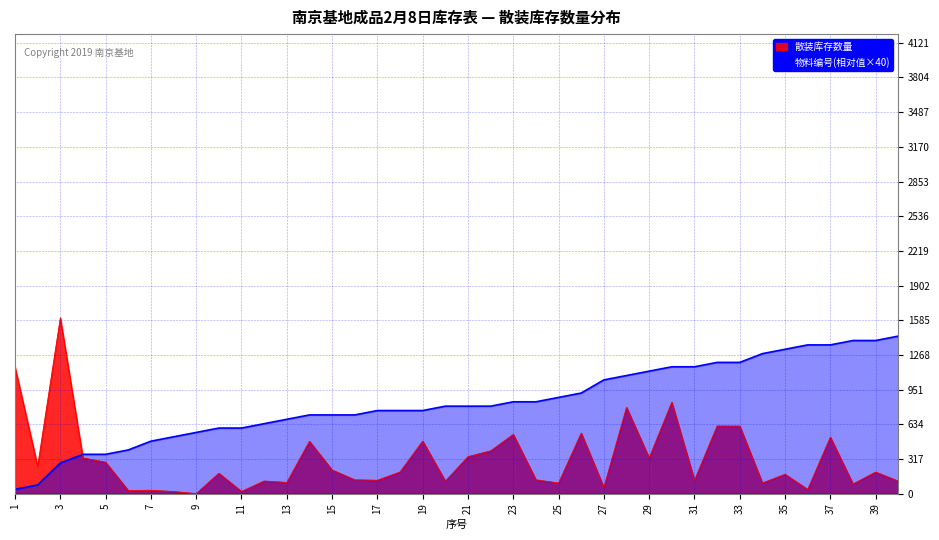

At which label does 散装库存数量 first exceed 198?

1